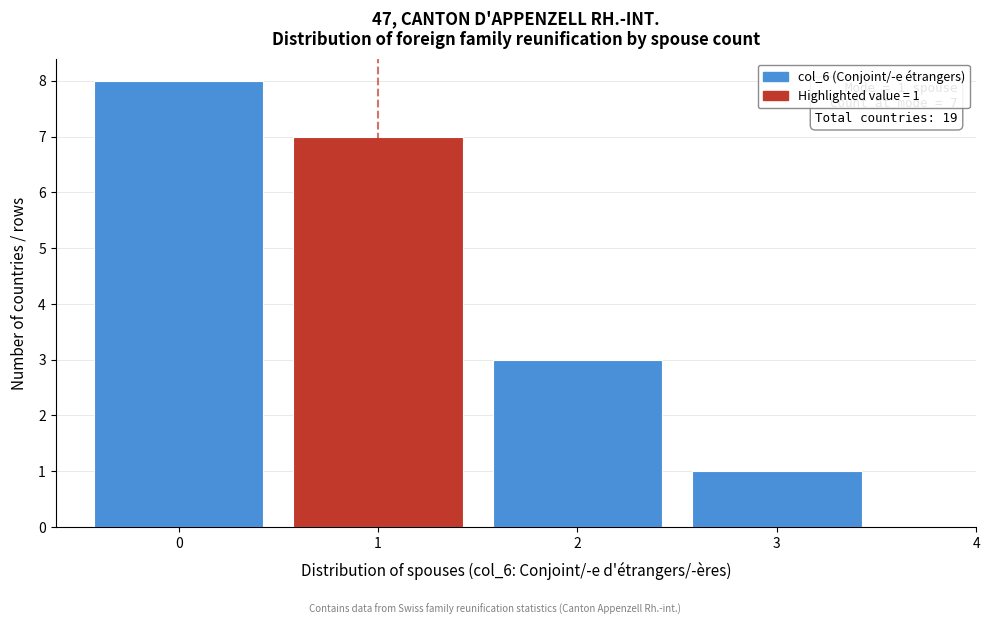

Reading right to left, what are all the values shown in this chart?

1	3	7	8